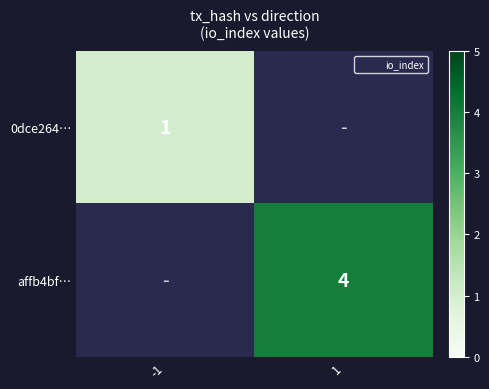

How many values in affb4bf… are above zero?

1